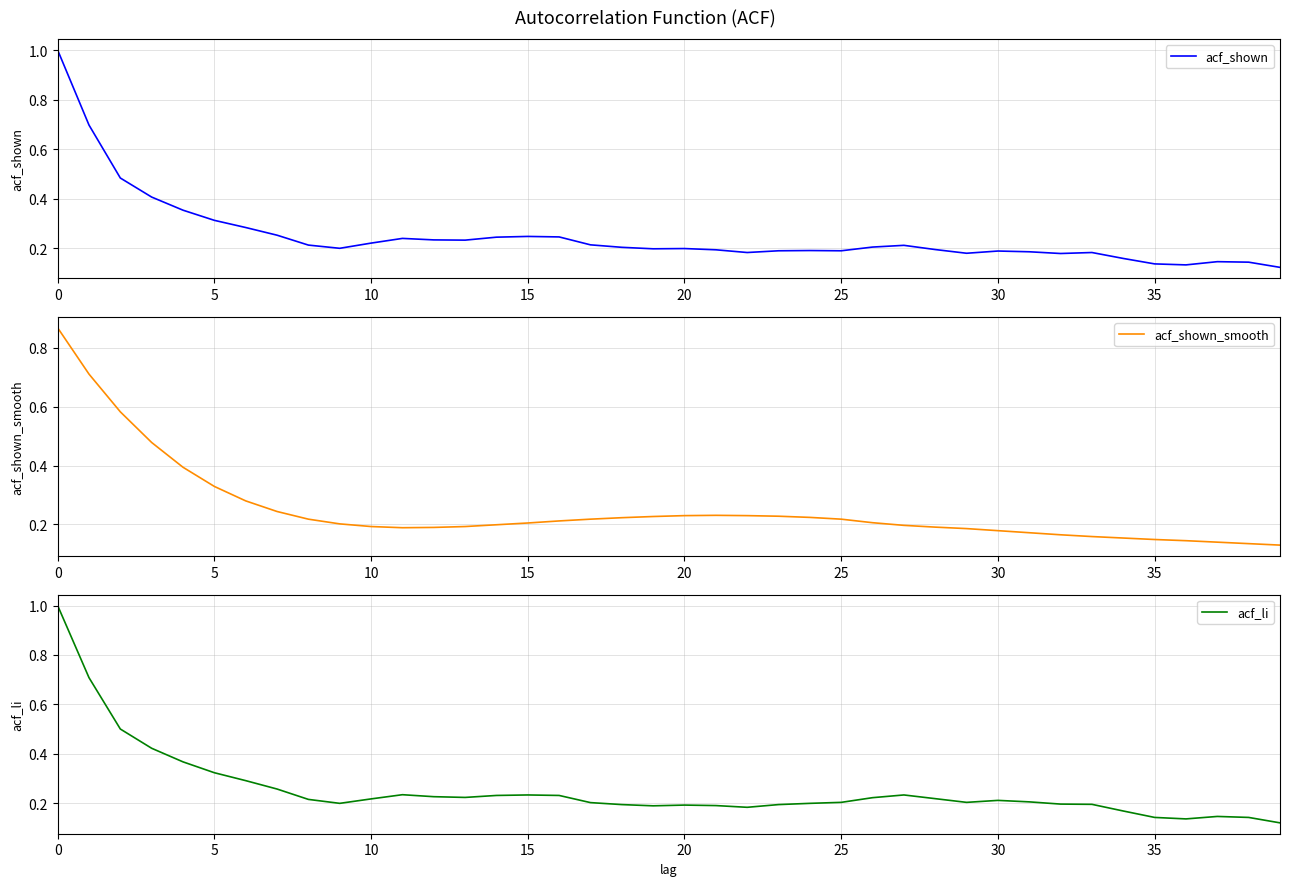

What is the highest value of the acf_shown series?

1.0